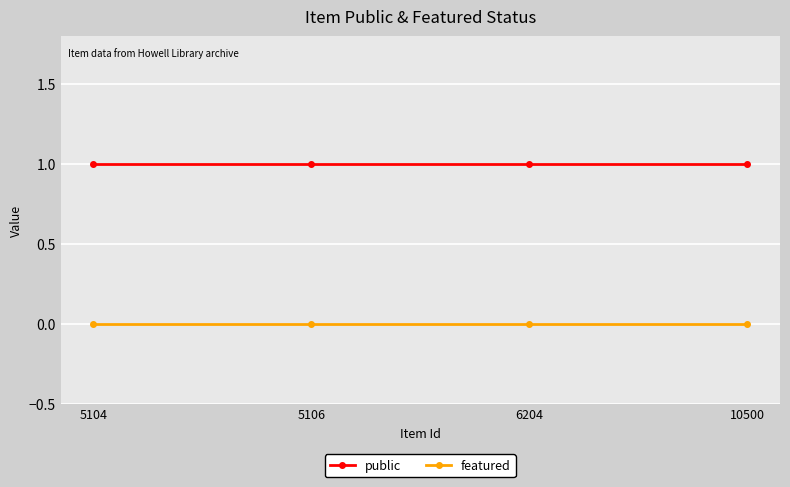

What are all the series names shown in the legend?

public, featured